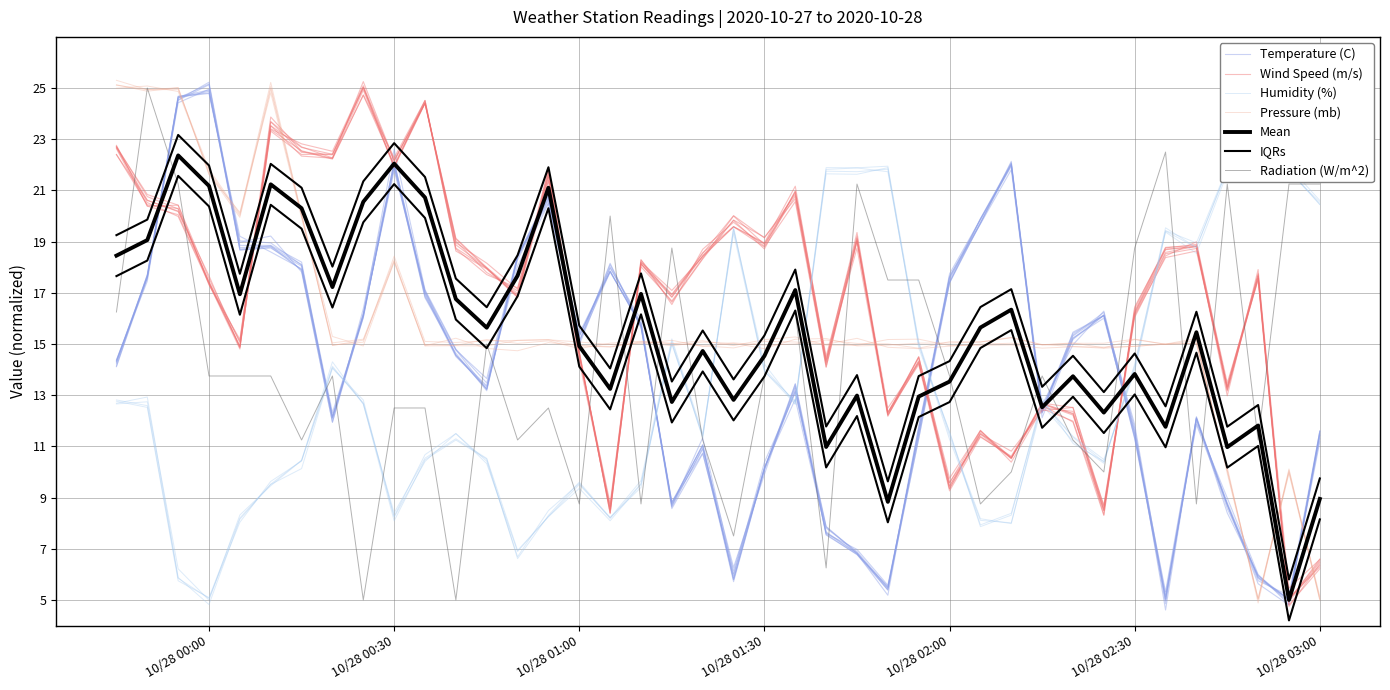

True or false: Wind Speed (m/s) and Temperature (C) cross at least once.

True